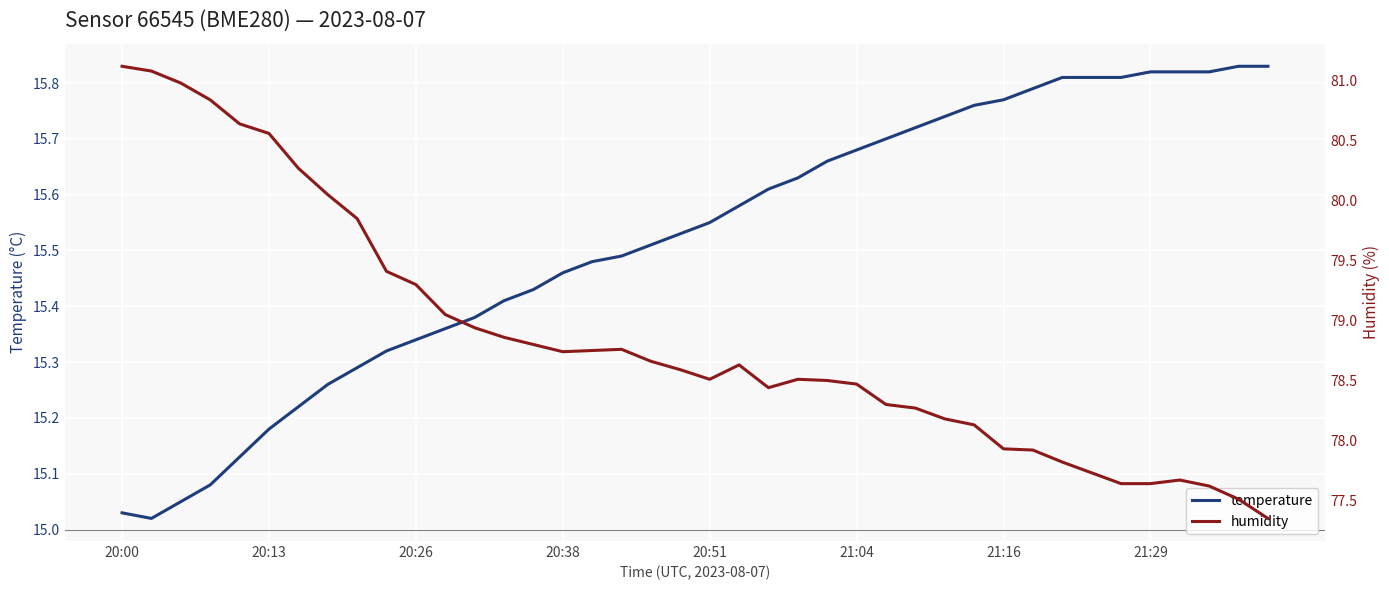

True or false: temperature has more than 2 interior local peaks.

False